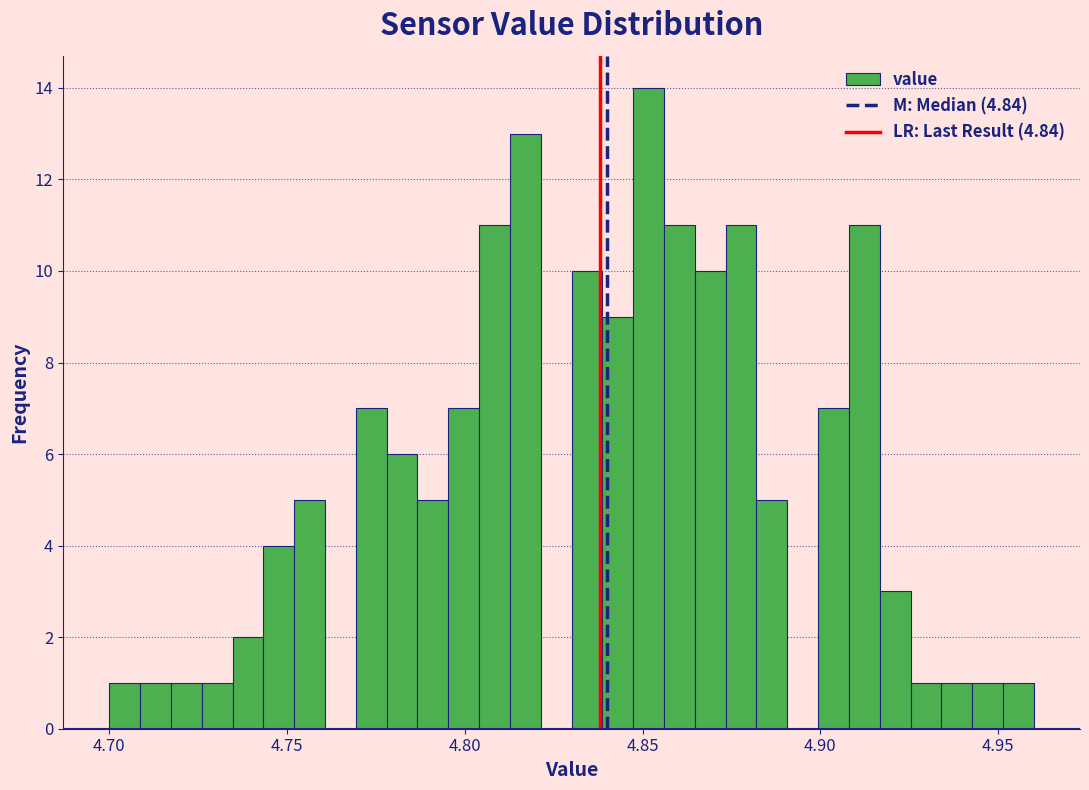

Around what value on the x-axis is the tallest bar? Give the approximate position of its centre, as read against the axis.

4.850